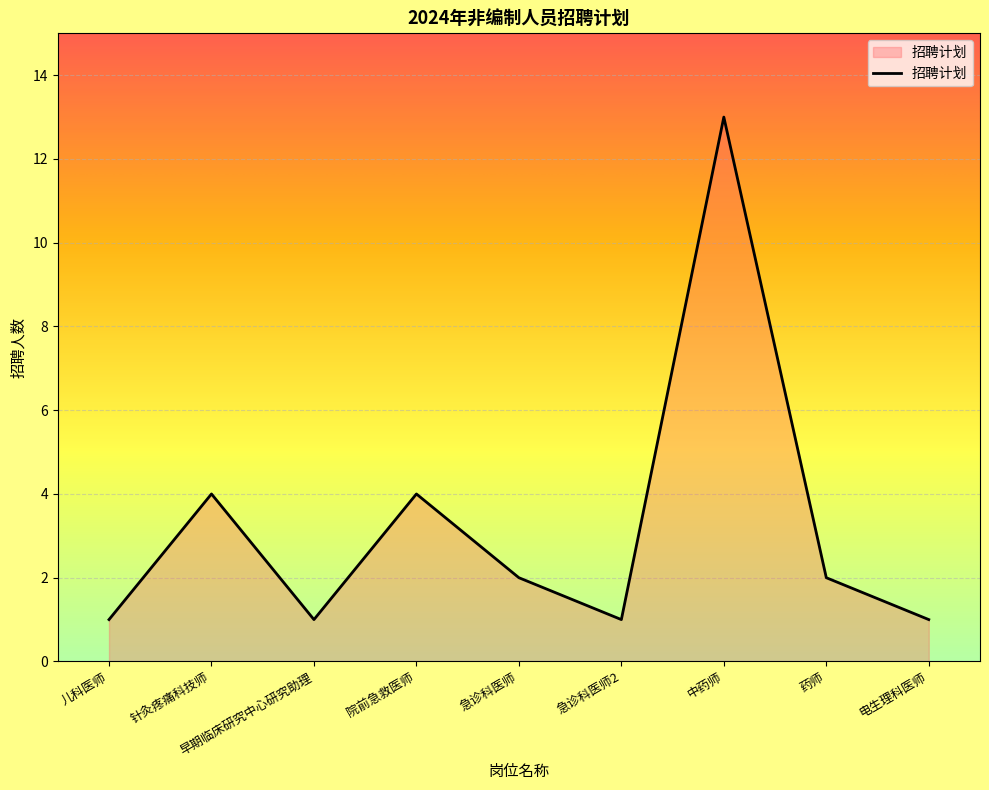

What is the difference between the maximum and minimum values?

12